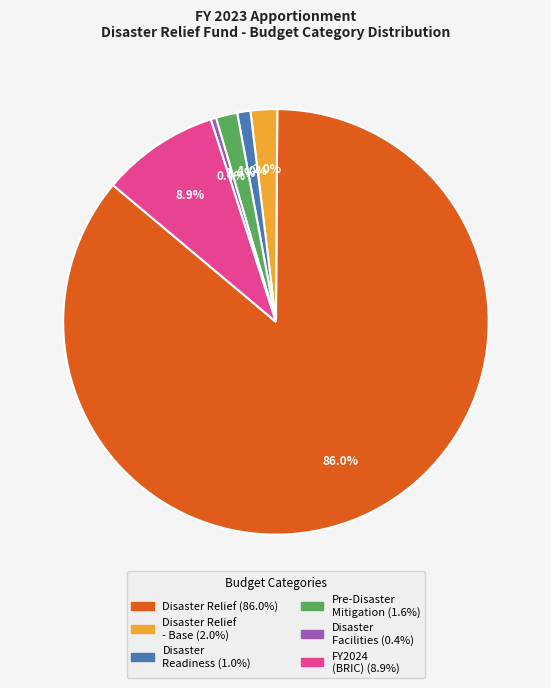

Is there any slice that represents more than half of the pie?

Yes